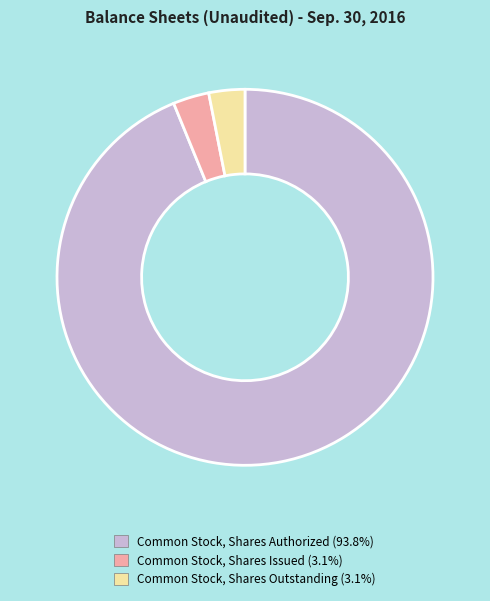

Which slice is the largest?

Common Stock, Shares Authorized